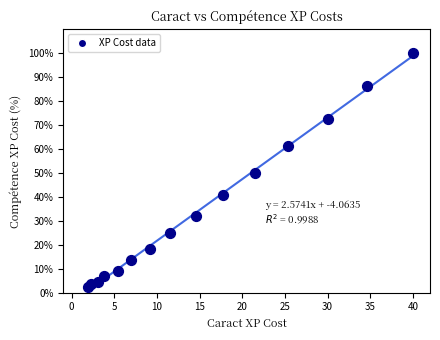

What is the range of X values (max minus min)?

38.1